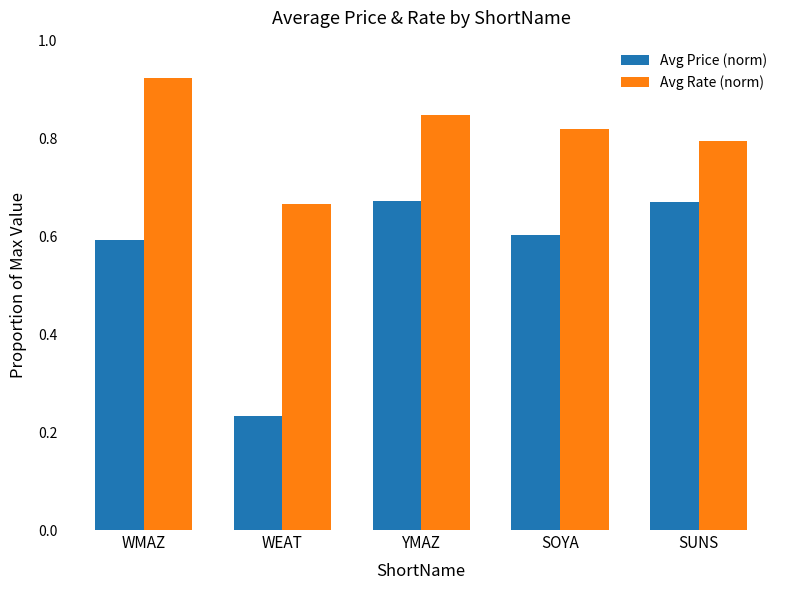

Between WMAZ and SOYA, which series saw the biggest shift?

Avg Rate (norm)